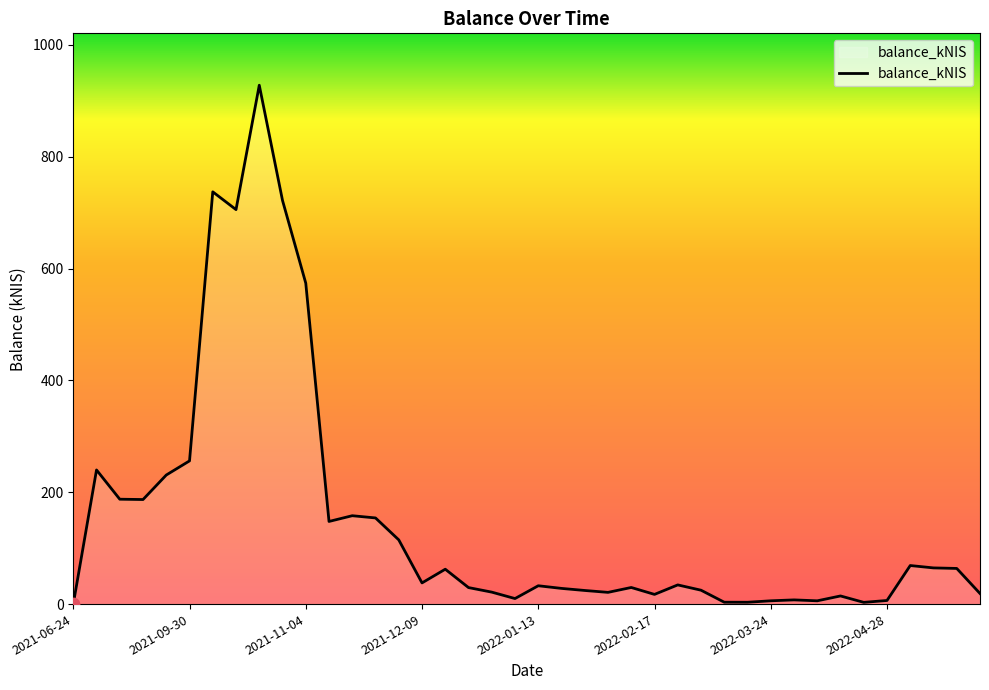

What is the greatest value displayed?

927.7